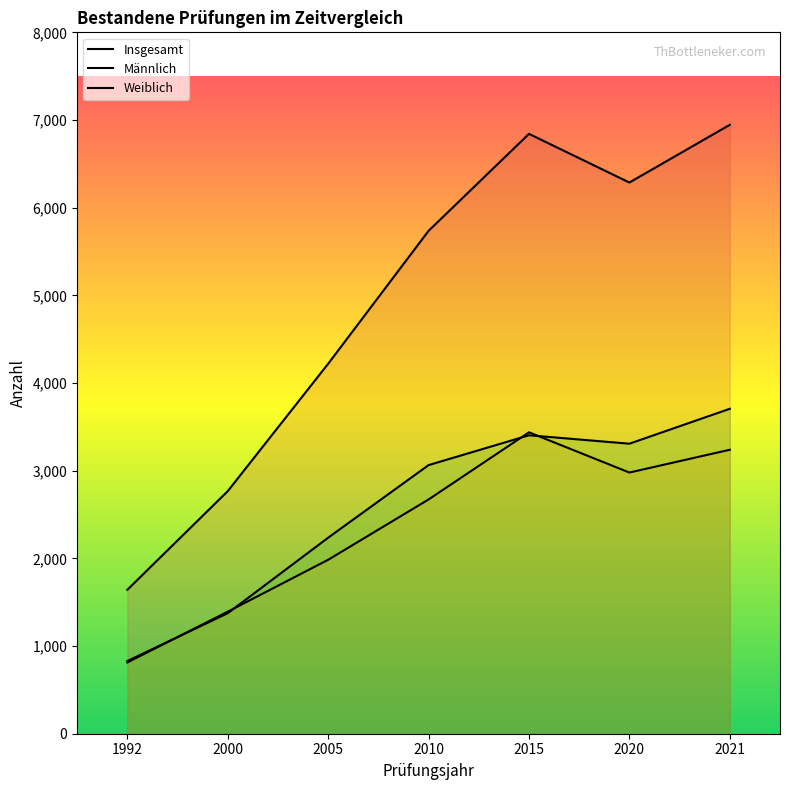

How many lines are shown in the chart?

3